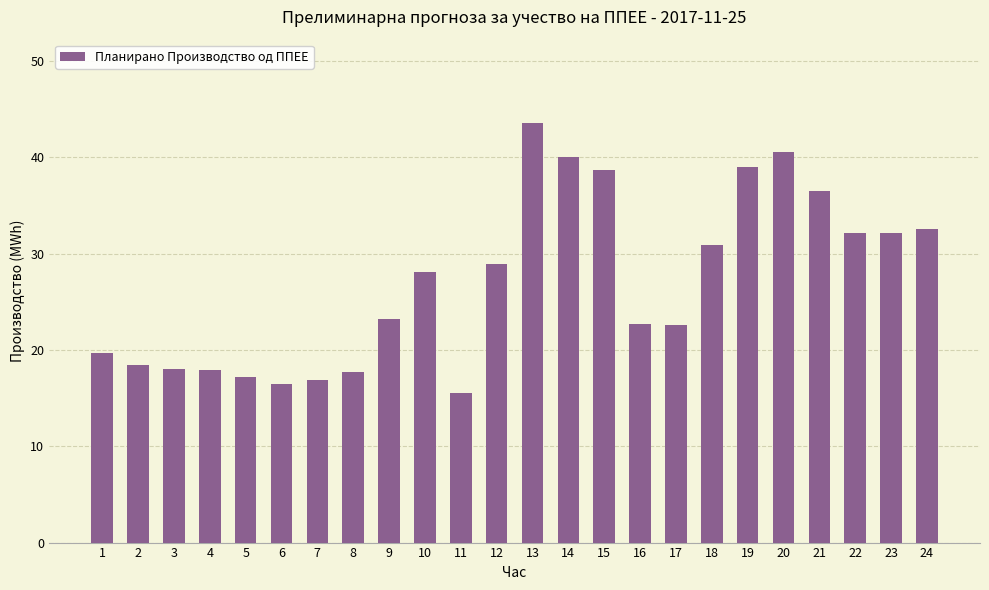

Does the chart contain any negative values?

No